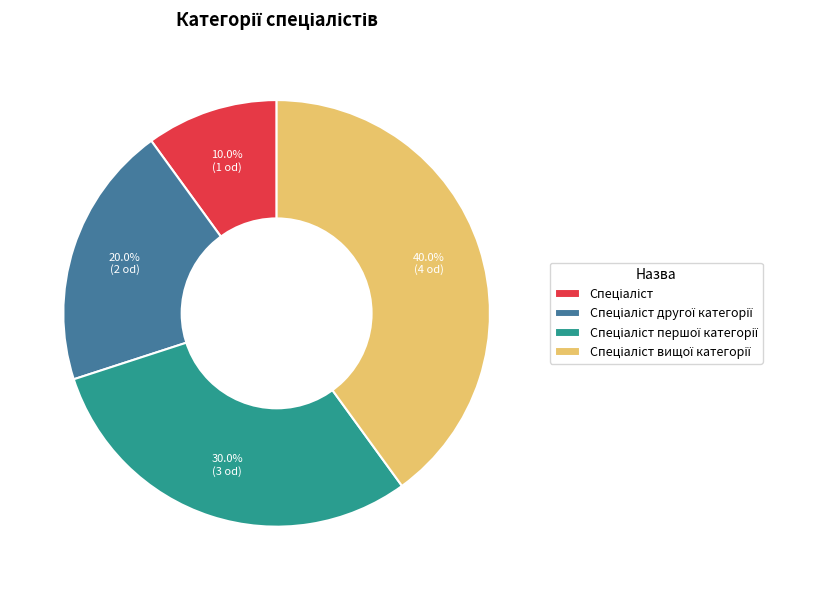

How many segments does this pie chart have?

4